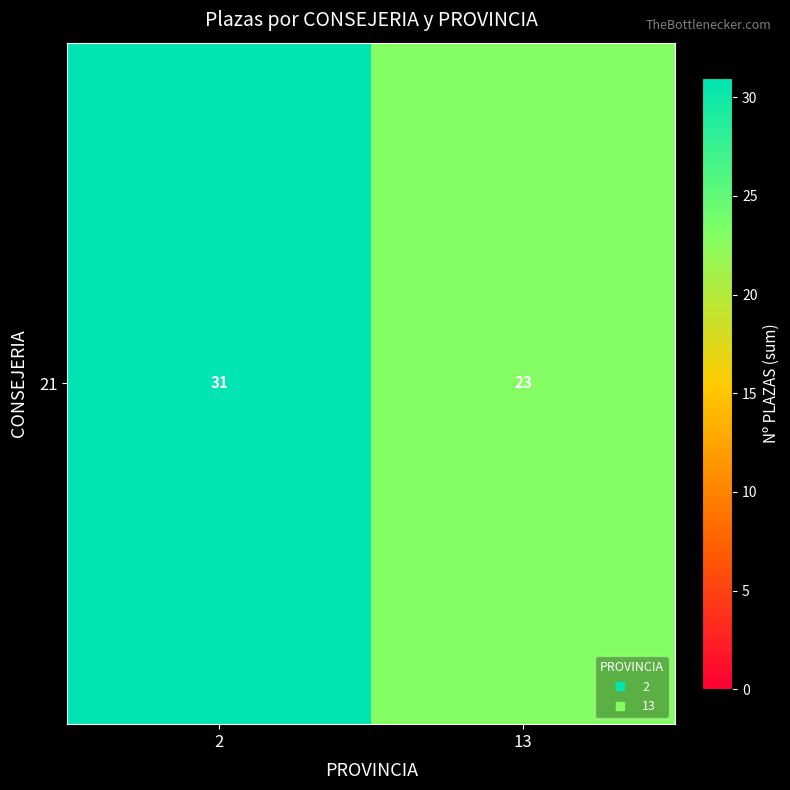

List the labels in order of value, smallest first.

13, 2